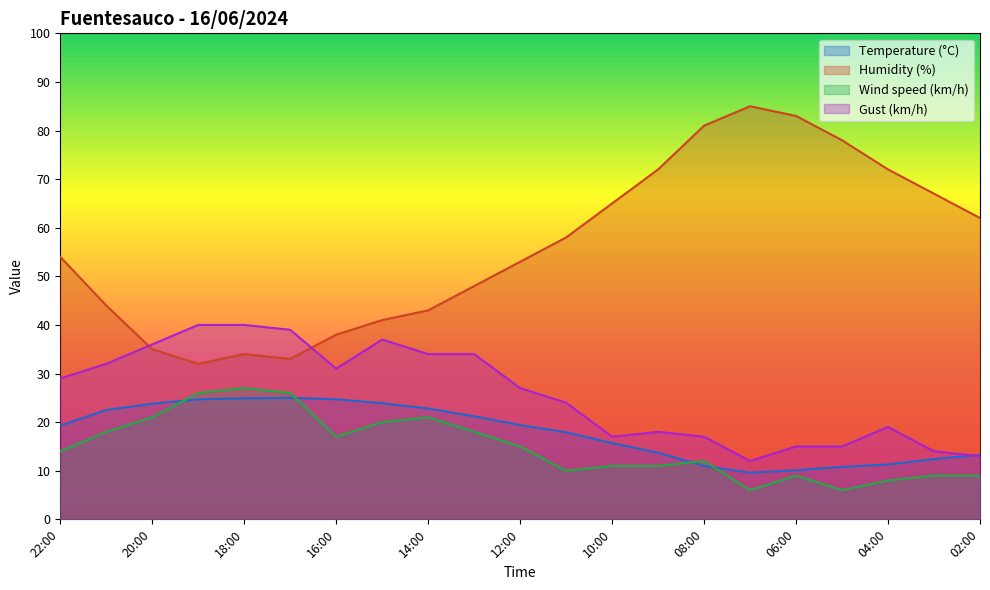

How many values in the Humidity (%) series are below 54?

10